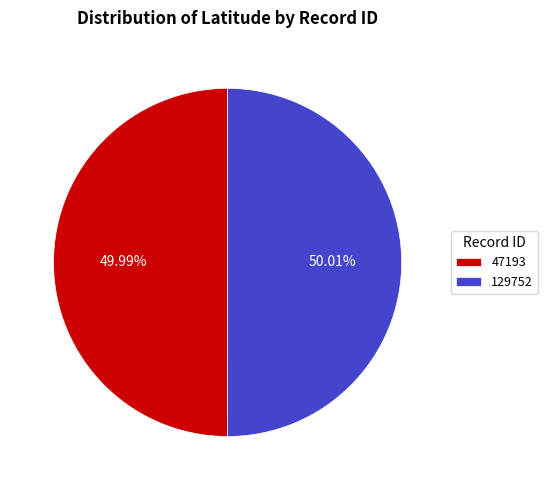

To the nearest percent, what portion does 47193 represent?

50%